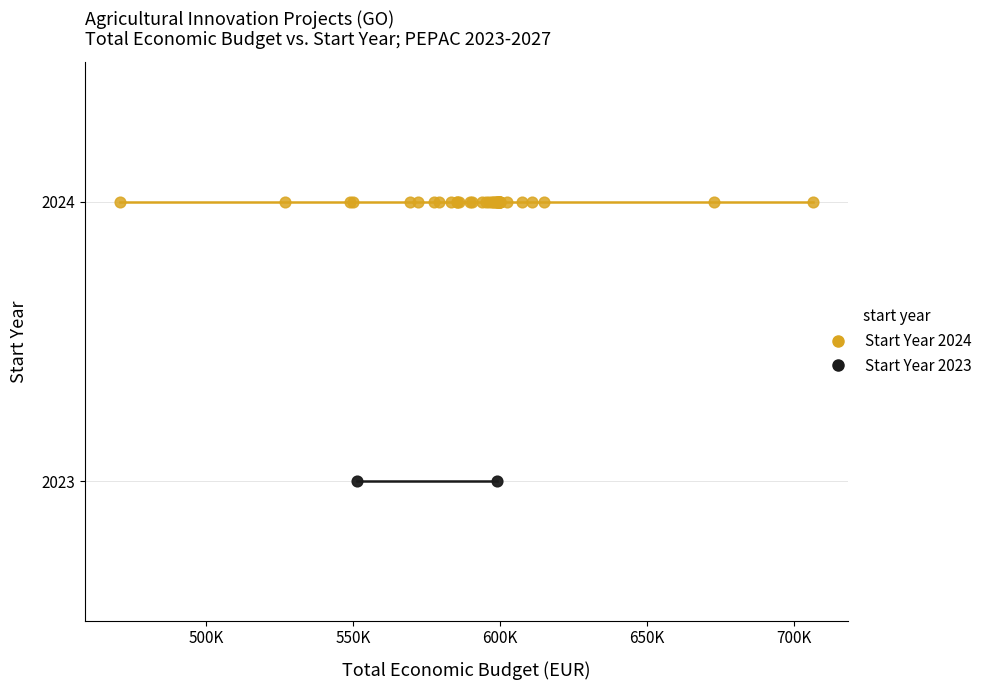

Which series contains the highest Y value?

Start Year 2024